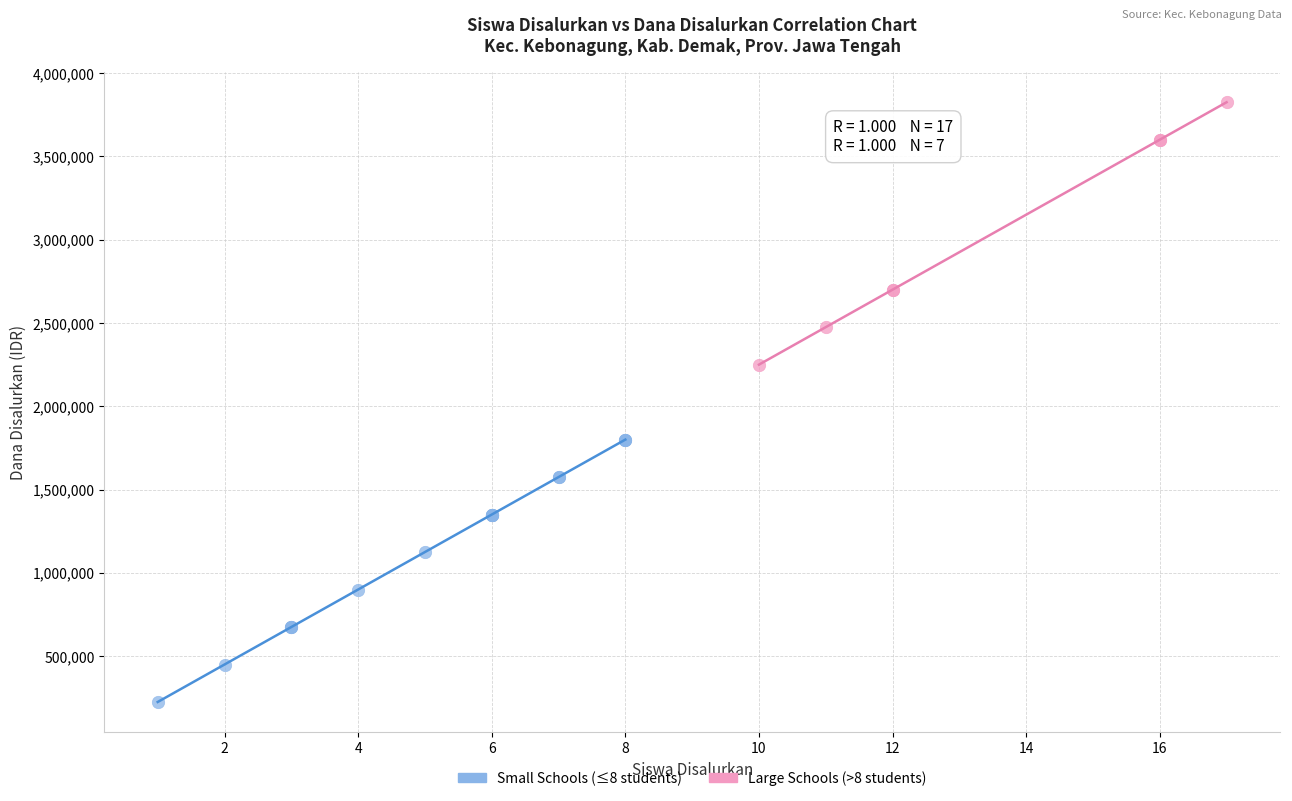

What are all the series names shown in the legend?

Small Schools (≤8 students), Large Schools (>8 students)